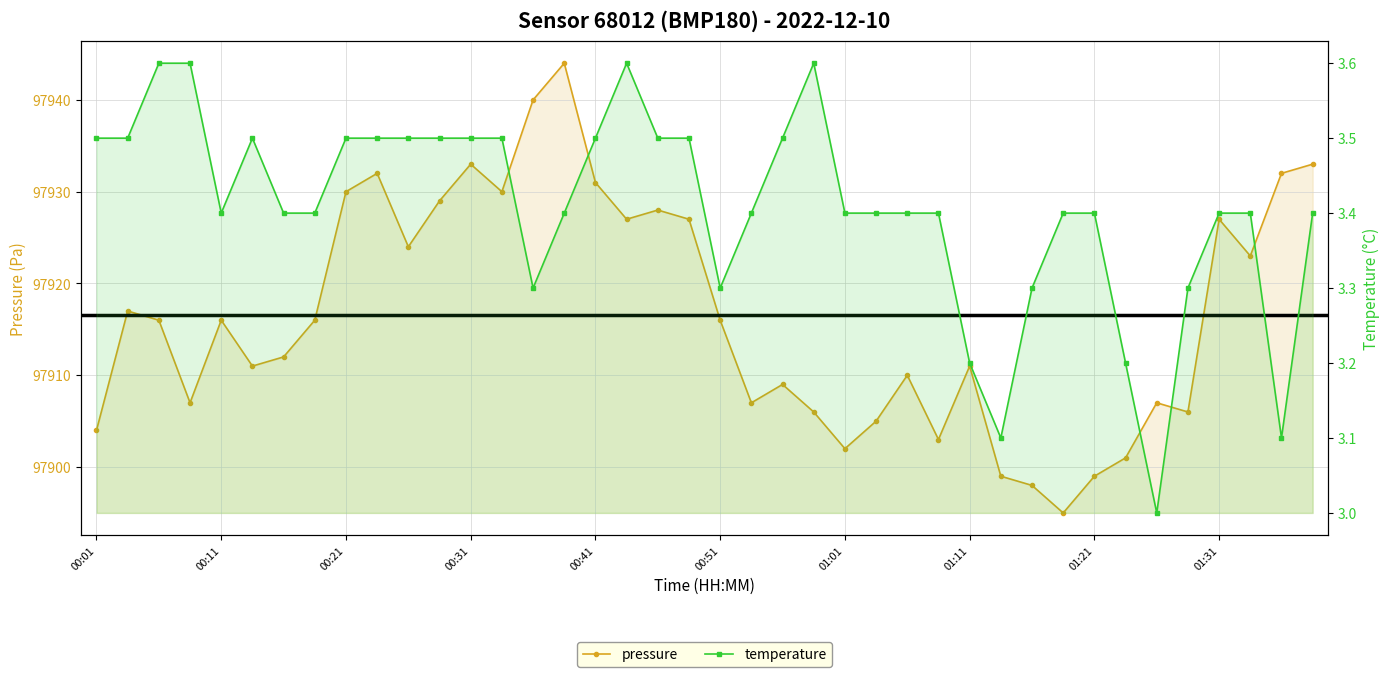

What is the value of the temperature point at the 2nd from the left?

3.5